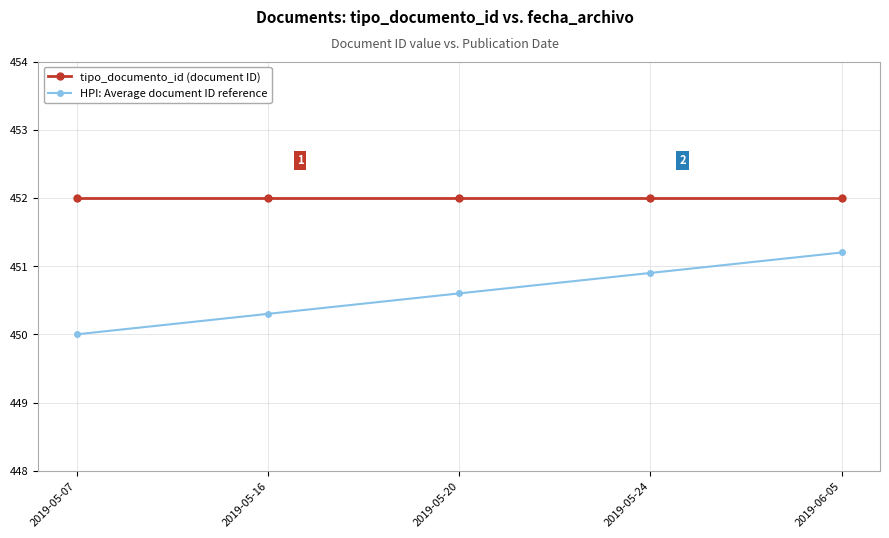

At 2019-05-24, list the series in order from smallest to largest.

HPI: Average document ID reference, tipo_documento_id (document ID)